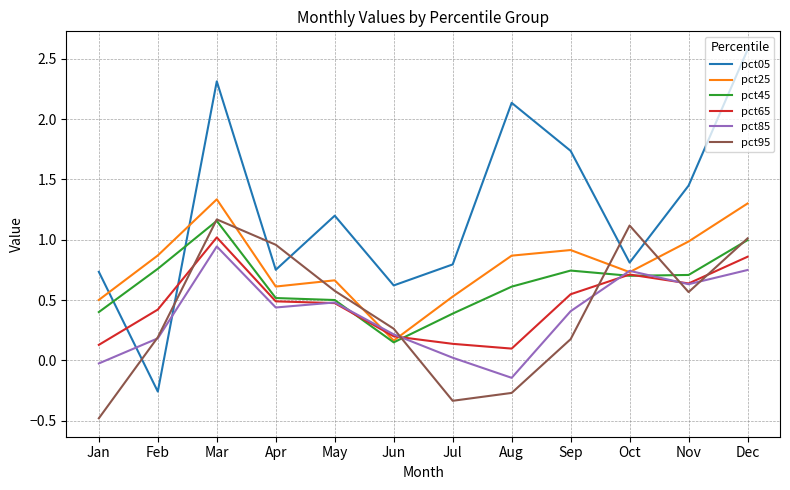

Is the value of pct95 at Aug greater than the value of pct65 at Sep?

No